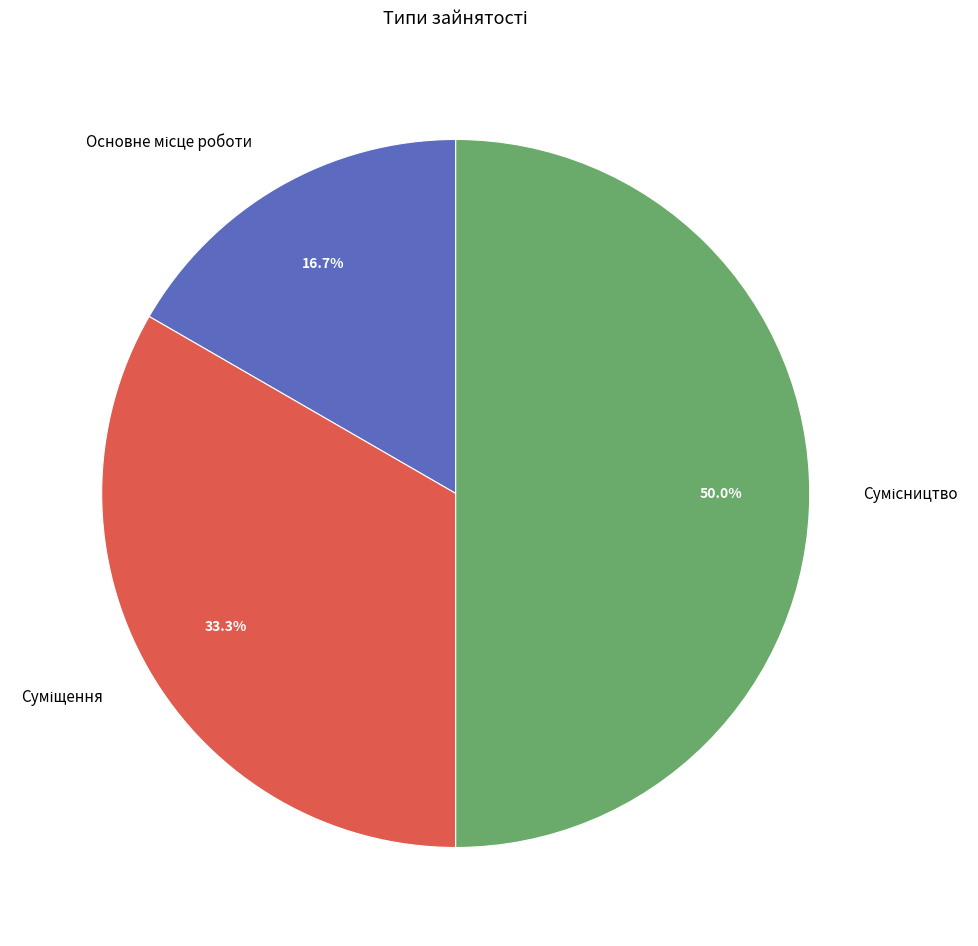

Rank the categories by value from highest to lowest.

Сумісництво, Суміщення, Основне місце роботи